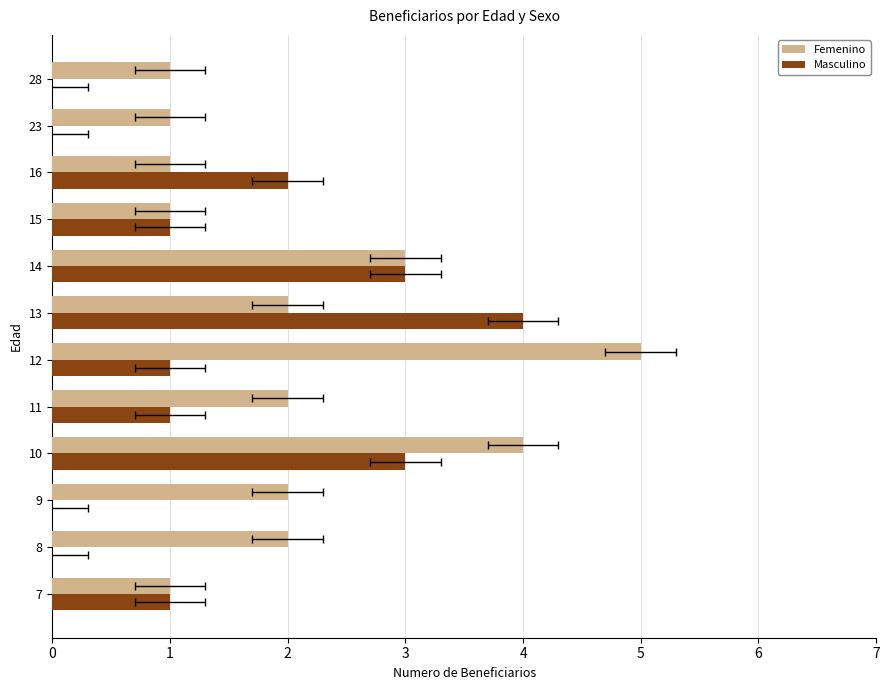

List the series in order of their peak value, lowest first.

Masculino, Femenino